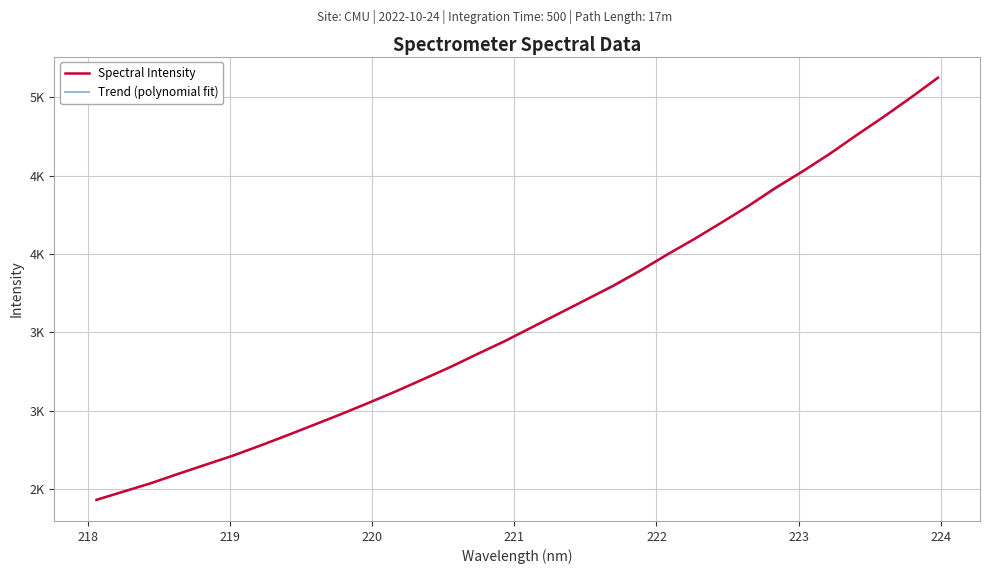

What value does the data have at 218.6332?

2597.0